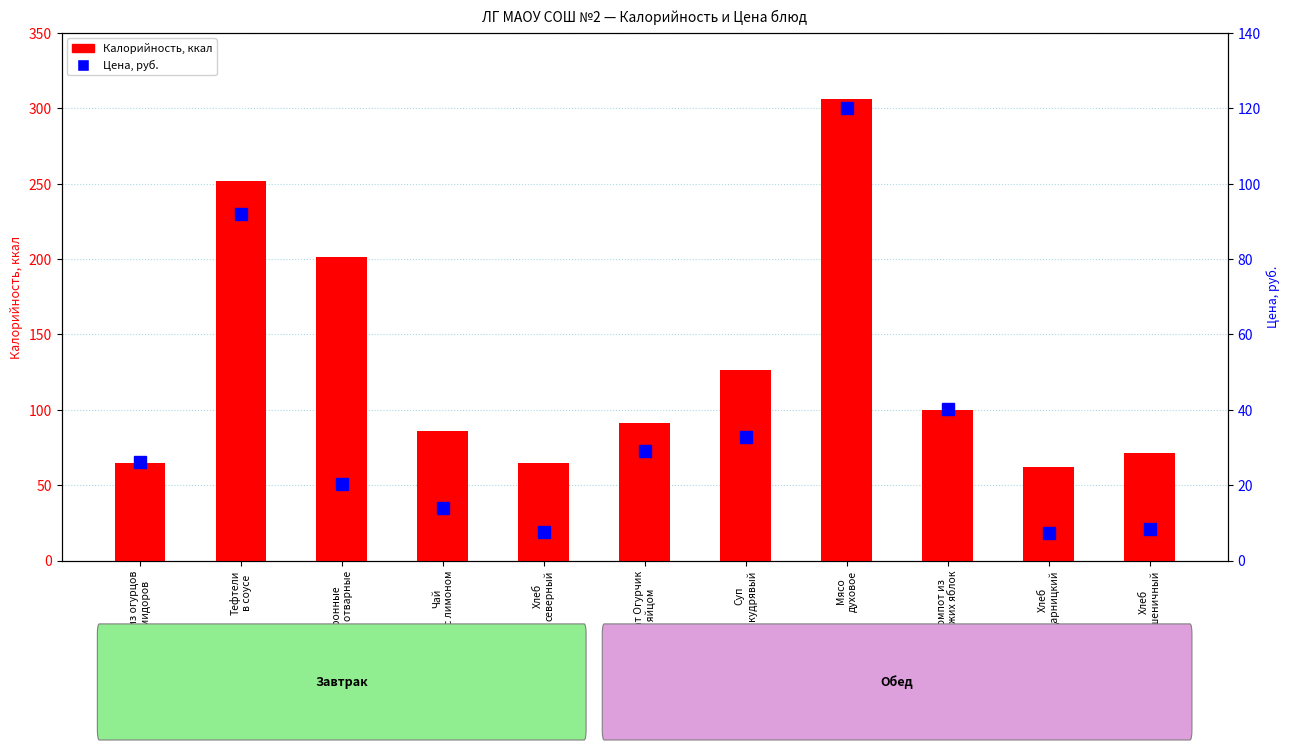

Is it true that Цена (руб.) equals 32.9 at Суп
кудрявый?

True